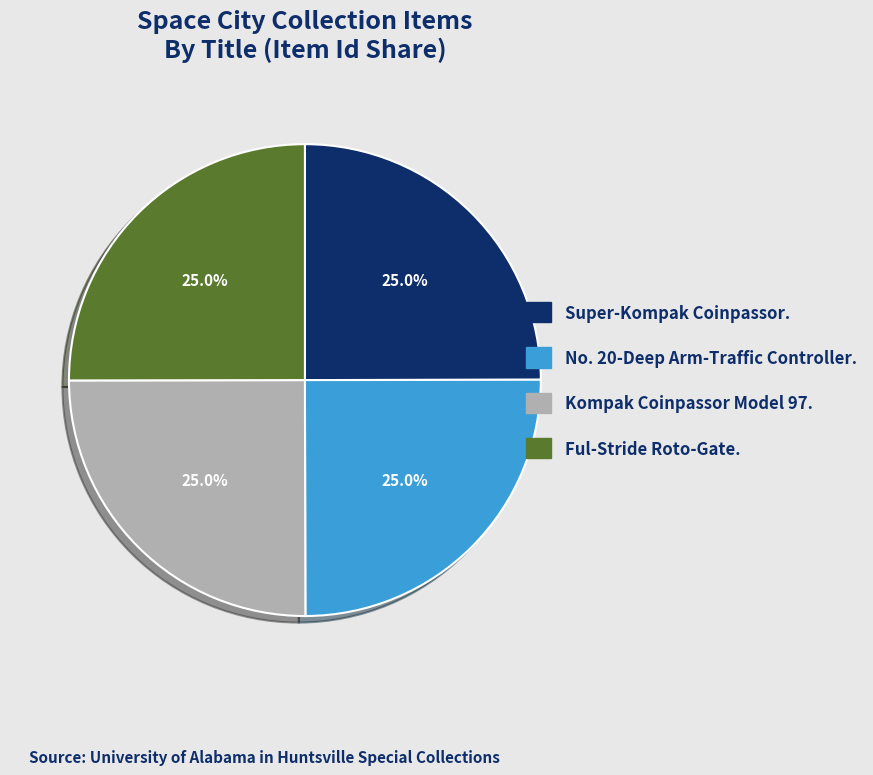

Is there a majority slice in this chart?

No